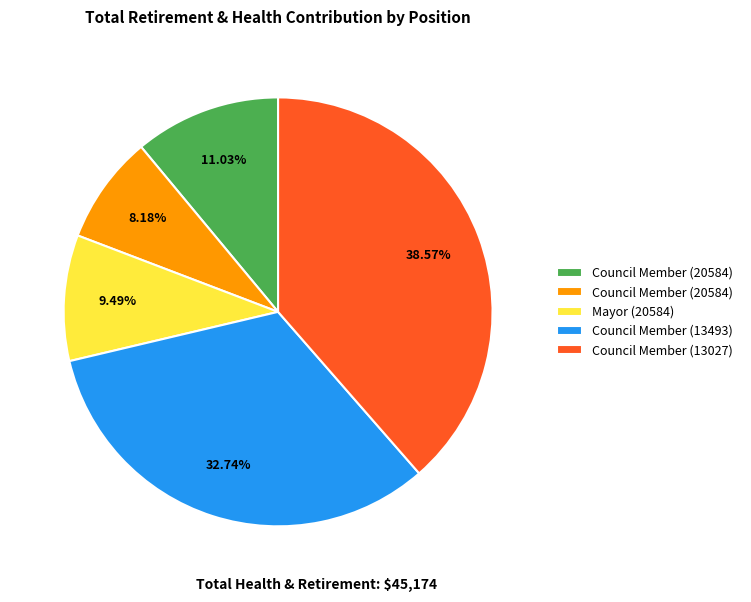

Does any single category account for the majority?

No